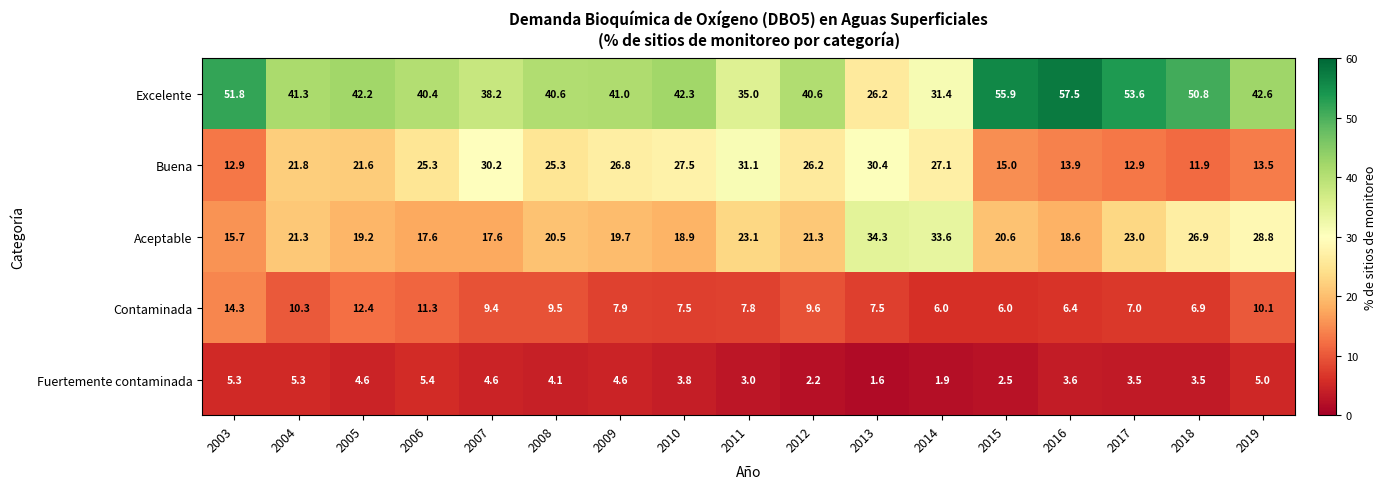

At which category does the chart reach its peak across all series?

2016